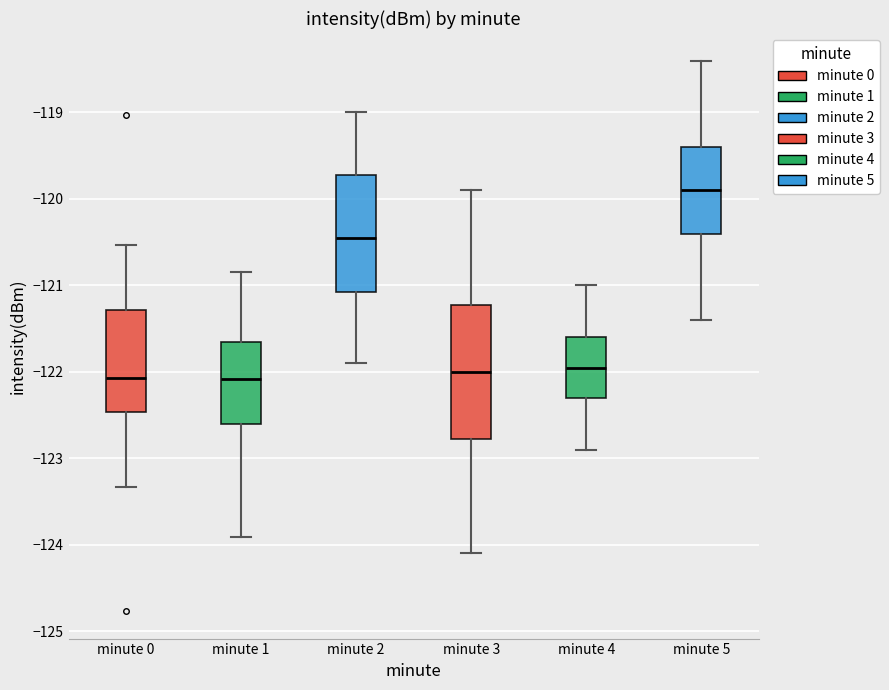

Reading left to right, read every box against the y-axis: the position of its median line, the range the box covers, and the ends of its whiskers. The values are not printed on the chart, so give them approximately, as read against the axis.

minute 0: median -122.1, box -122.5 to -121.3, whiskers -123.3 to -120.5
minute 1: median -122.1, box -122.6 to -121.7, whiskers -123.9 to -120.8
minute 2: median -120.4, box -121.1 to -119.7, whiskers -121.9 to -119.0
minute 3: median -122.0, box -122.8 to -121.2, whiskers -124.1 to -119.9
minute 4: median -121.9, box -122.3 to -121.6, whiskers -122.9 to -121.0
minute 5: median -119.9, box -120.4 to -119.4, whiskers -121.4 to -118.4